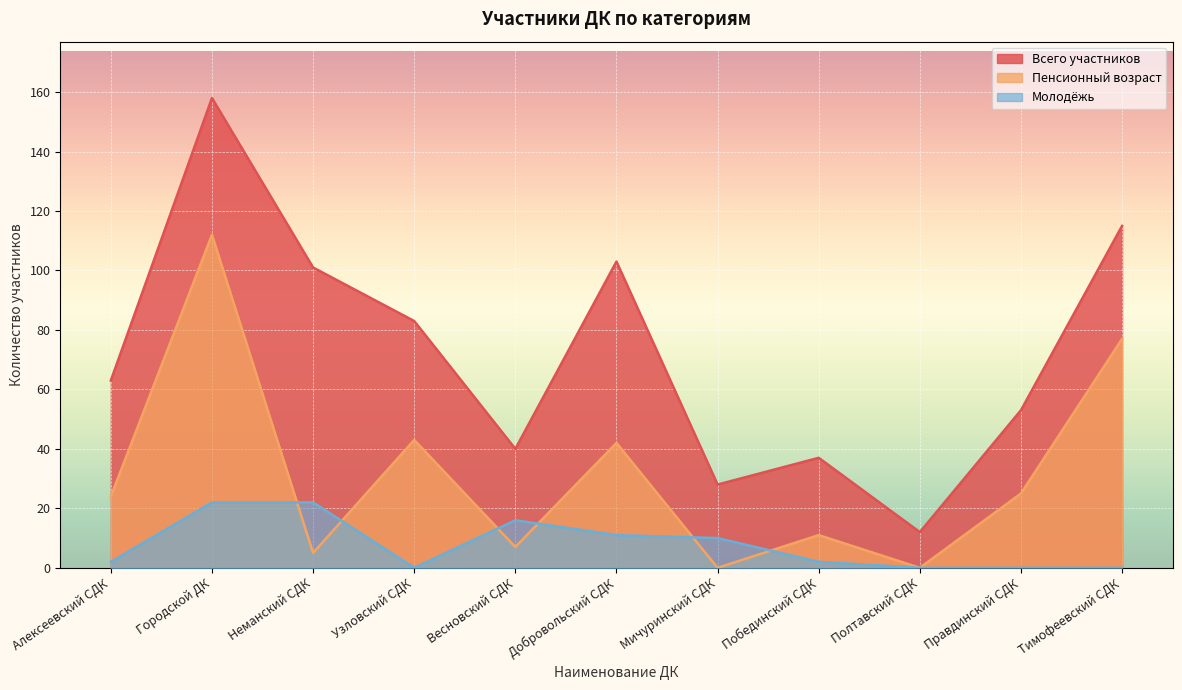

In Всего участников, how many points are lower than both neighbors (excluding endpoints)?

3